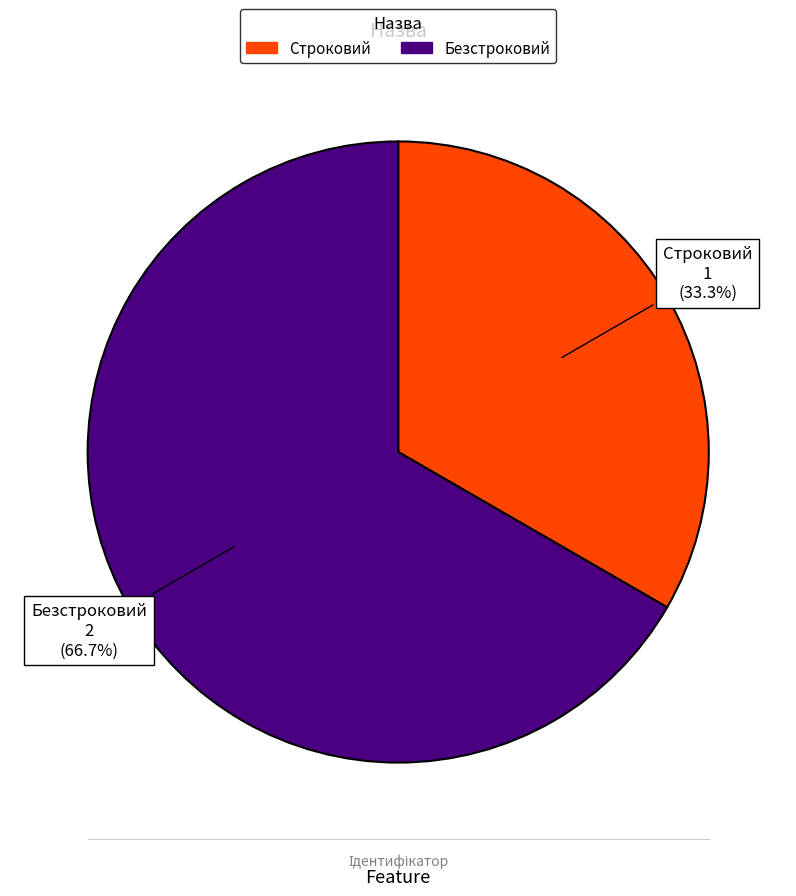

Which slice is the largest?

Безстроковий